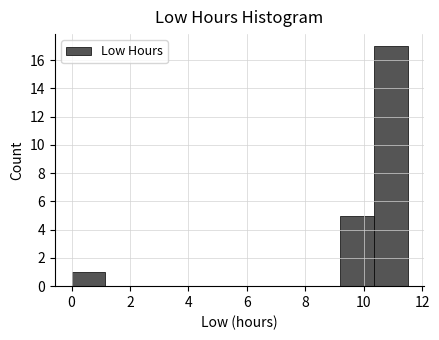

Reading left to right, transcribe this chart: for each bar, give the range it covers on the x-axis and its height. Neither the bar edges nor the heights are printed on the chart, so give them approximately, as read against the axes.

0.00 to 1.15: 1
1.15 to 2.30: 0
2.30 to 3.45: 0
3.45 to 4.60: 0
4.60 to 5.75: 0
5.75 to 6.90: 0
6.90 to 8.05: 0
8.05 to 9.20: 0
9.20 to 10.35: 5
10.35 to 11.50: 17